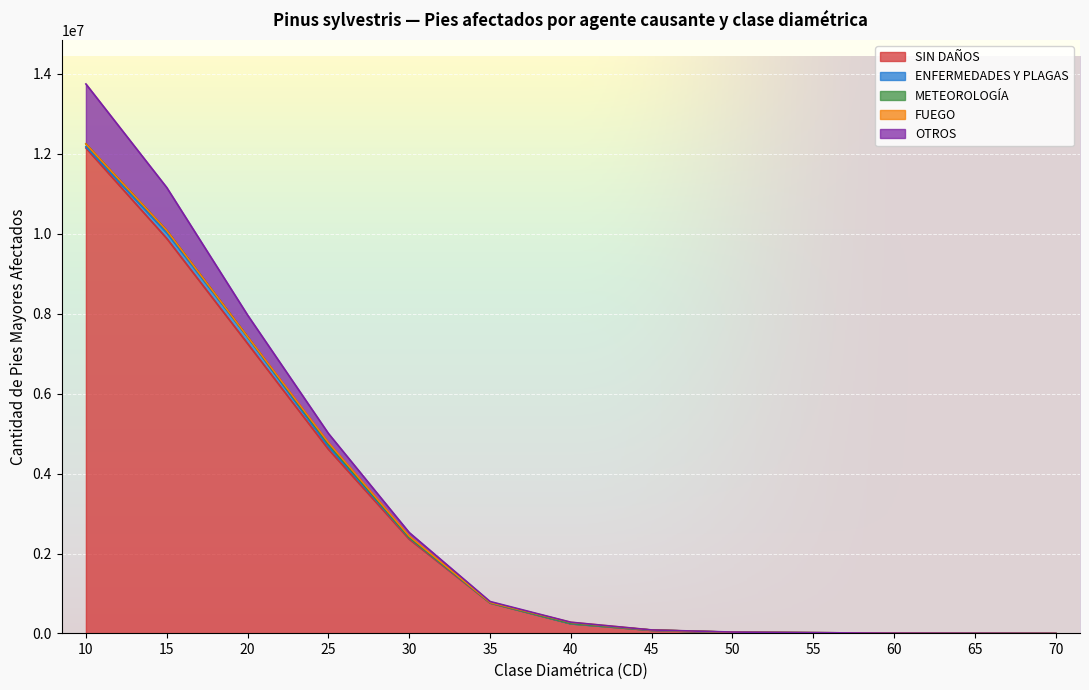

Reading right to left, transcribe all the data shown in this chart.

SIN DAÑOS: 70=1280.5	65=3841.5	60=8314.0	55=19447.2	50=29936.5	45=84395.4	40=247715.4	35=764159.1	30=2359195.7	25=4607772.8	20=7253479.0	15=9882522.3	10=12144346.8
ENFERMEDADES Y PLAGAS: 70=0.0	65=0.0	60=0.0	55=0.0	50=0.0	45=0.0	40=0.0	35=7113.8	30=32711.7	25=74695.4	20=163065.2	15=144250.2	10=32012.3
METEOROLOGÍA: 70=0.0	65=0.0	60=0.0	55=0.0	50=1532.3	45=1532.3	40=4256.3	35=0.0	30=10670.8	25=56859.8	20=9576.8	15=55728.2	10=70319.3
FUEGO: 70=0.0	65=0.0	60=0.0	55=0.0	50=0.0	45=0.0	40=25816.4	35=7113.8	30=33806.2	25=39126.1	20=0.0	15=0.0	10=0.0
OTROS: 70=0.0	65=1280.5	60=0.0	55=0.0	50=3841.5	45=2561.0	40=4256.3	35=22041.0	30=89146.8	25=226331.4	20=540364.8	15=1073669.3	10=1499268.9